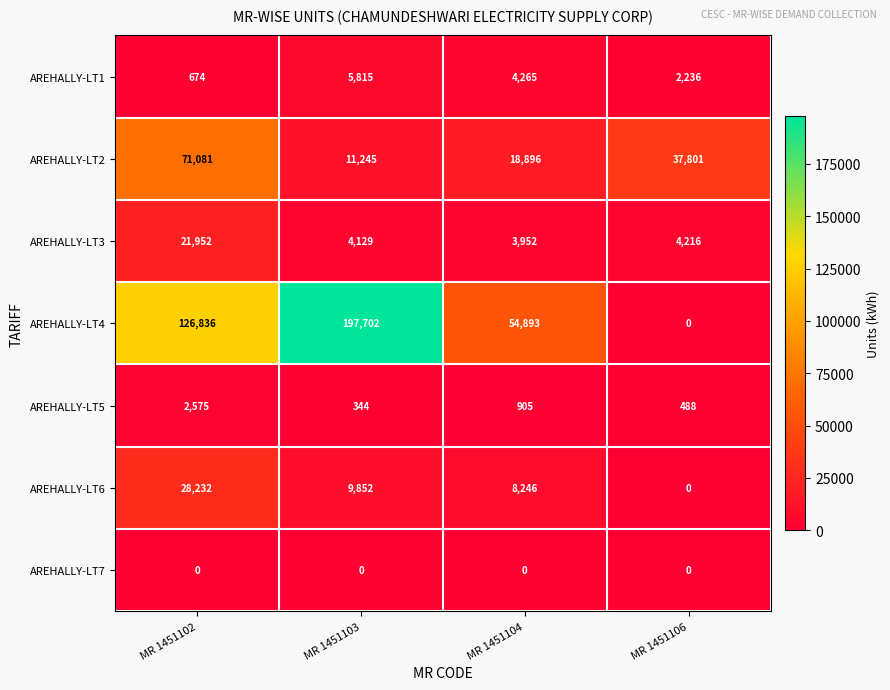

Reading left to right, extract all data points from this chart.

AREHALLY-LT1: MR 1451102=674	MR 1451103=5815	MR 1451104=4265	MR 1451106=2236
AREHALLY-LT2: MR 1451102=71081	MR 1451103=11245	MR 1451104=18896	MR 1451106=37801
AREHALLY-LT3: MR 1451102=21952	MR 1451103=4129	MR 1451104=3952	MR 1451106=4216
AREHALLY-LT4: MR 1451102=126836	MR 1451103=197702	MR 1451104=54893	MR 1451106=0
AREHALLY-LT5: MR 1451102=2575	MR 1451103=344	MR 1451104=905	MR 1451106=488
AREHALLY-LT6: MR 1451102=28232	MR 1451103=9852	MR 1451104=8246	MR 1451106=0
AREHALLY-LT7: MR 1451102=0	MR 1451103=0	MR 1451104=0	MR 1451106=0